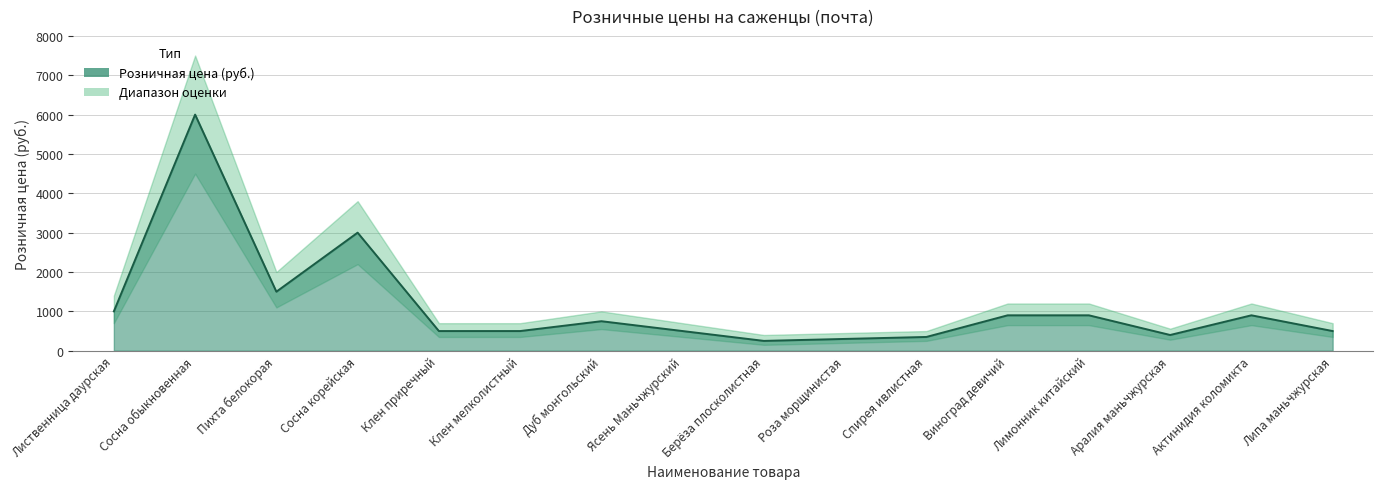

Reading left to right, what are all the values shown in this chart?

Розничная цена (руб.): 1000	6000	1500	3000	500	500	750	500	250	300	350	900	900	400	900	500
Нижняя граница: 700	4500	1100	2200	350	350	550	350	150	200	250	650	650	280	650	350
Верхняя граница: 1400	7500	2000	3800	700	700	1000	700	400	450	500	1200	1200	560	1200	700